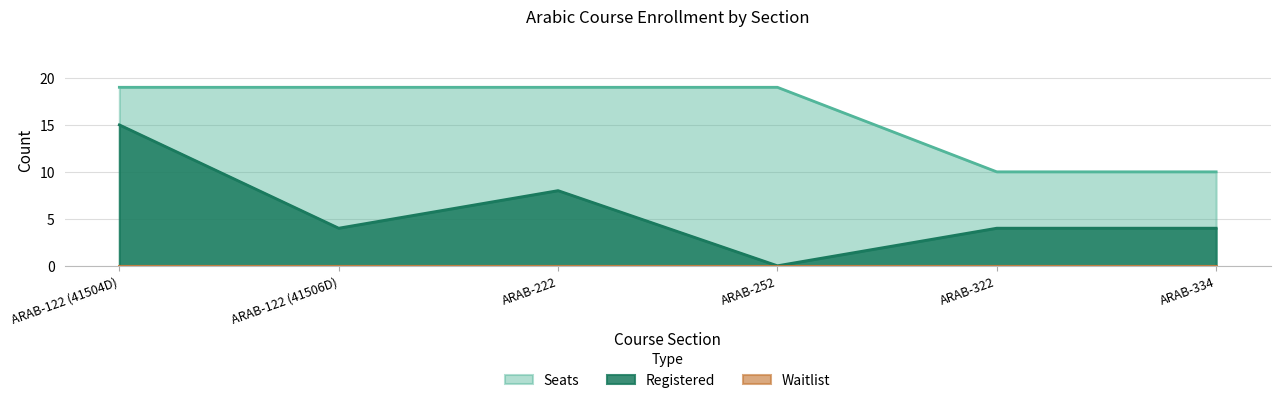

True or false: Seats has a value of 13 at ARAB-222.

False